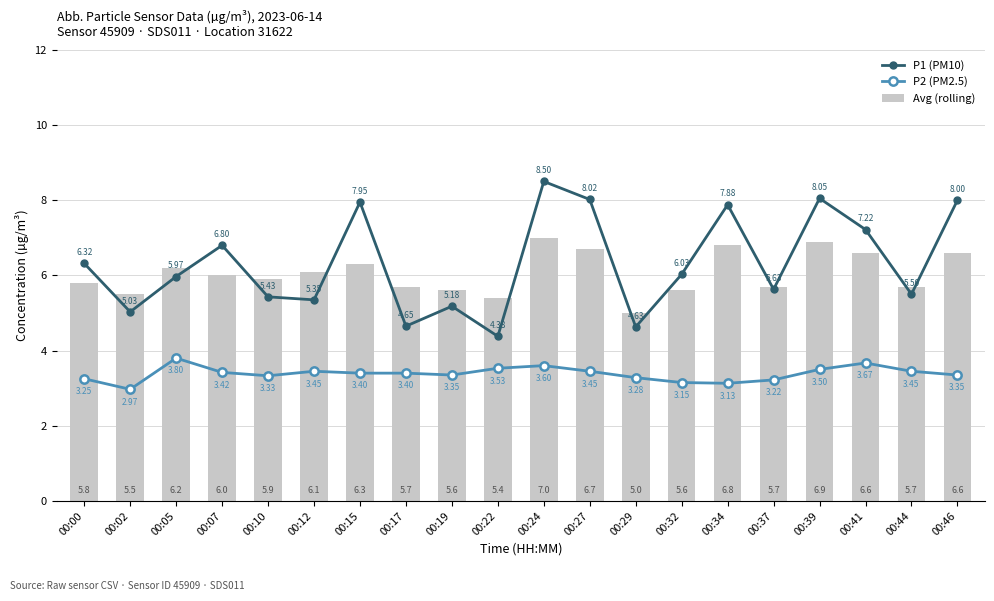

The P1 (PM10) series shows 7.2 at 00:41. True or false?

True